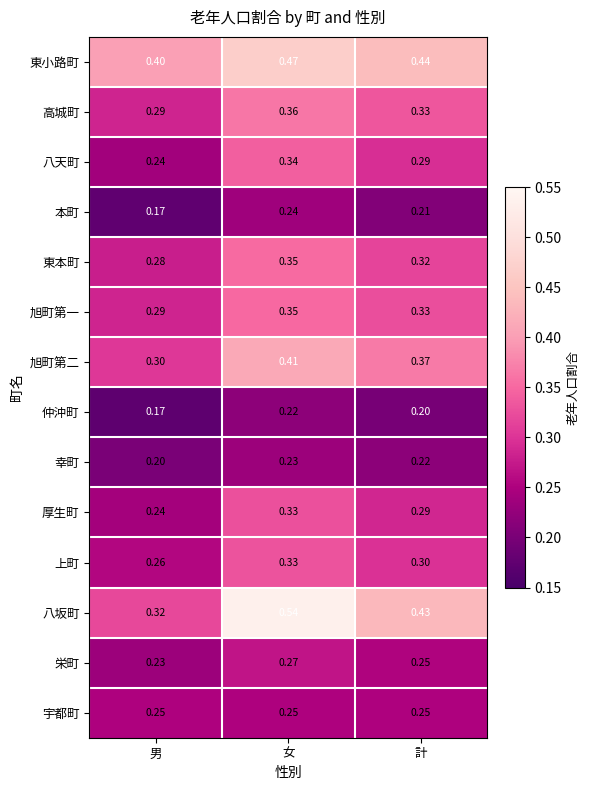

At which label is 八坂町 closest to 0?

男